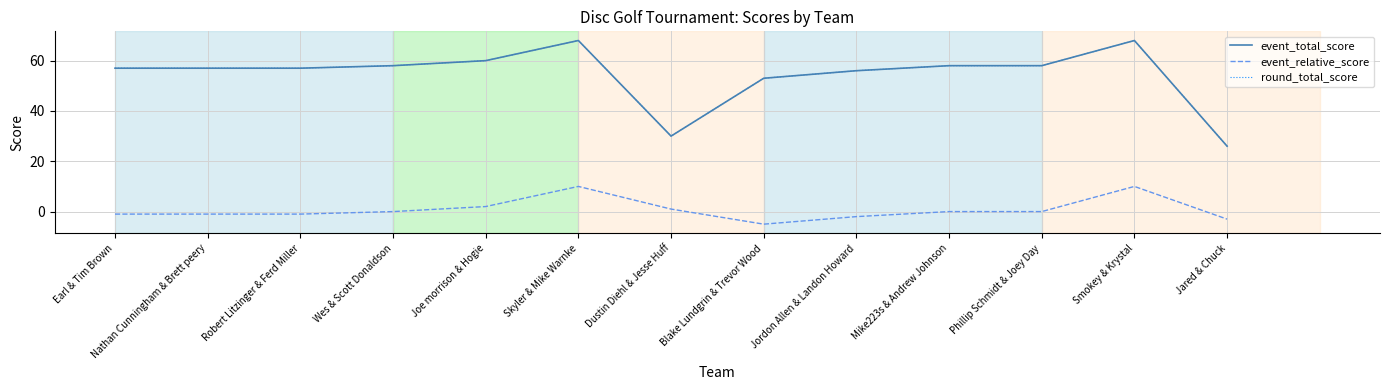

Does the chart display data point markers on the line(s)?

No